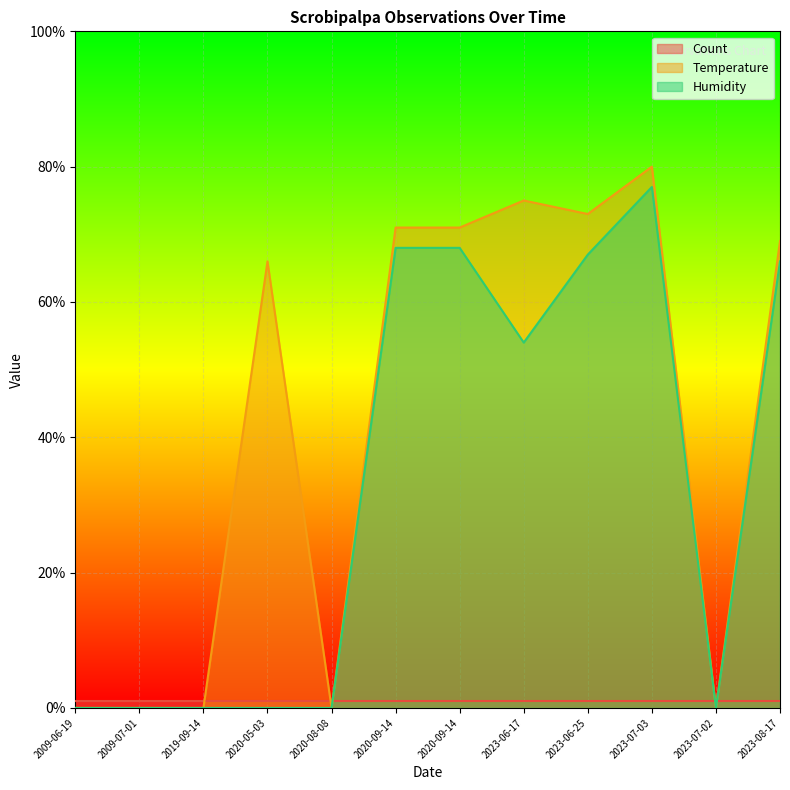

How many values in the Humidity series are below 54?

6